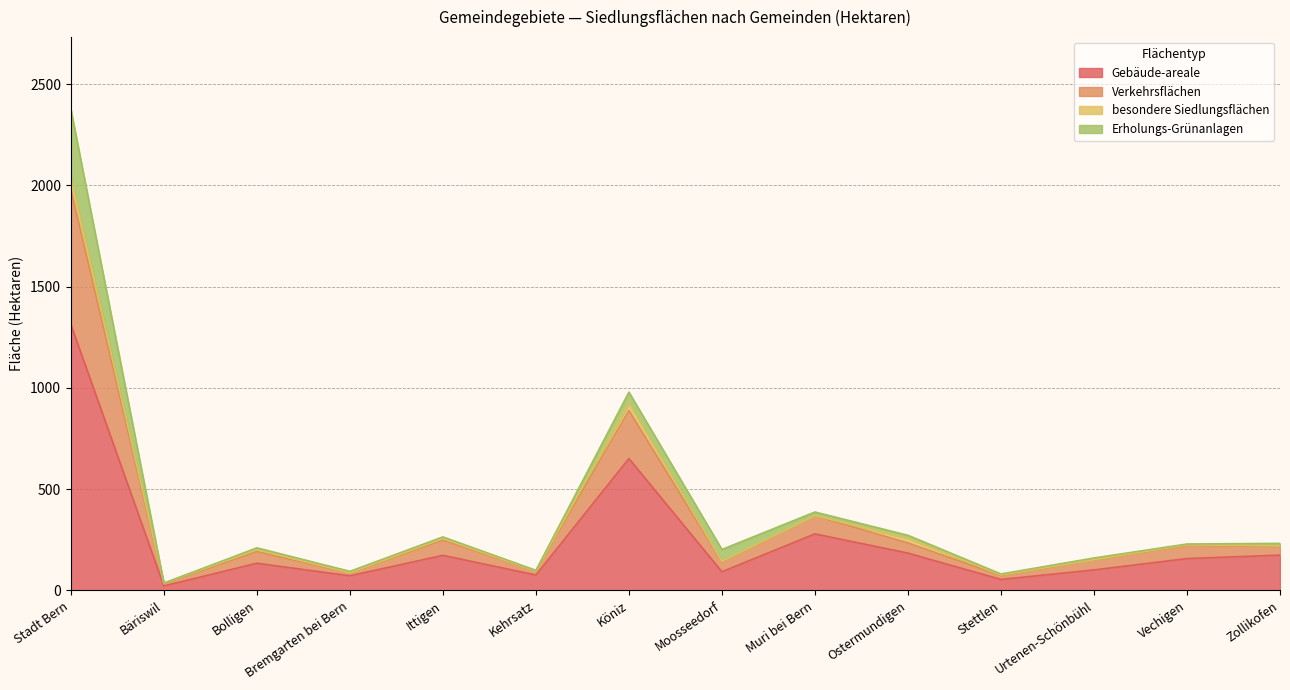

What position from the right is Ittigen?

10